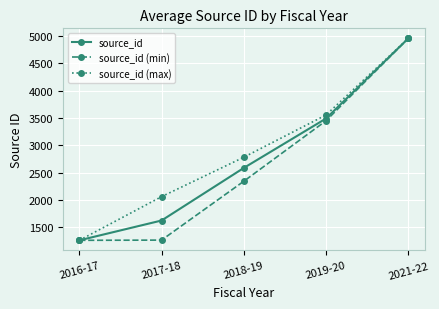

Is it true that source_id equals 3491 at 2019-20?

True